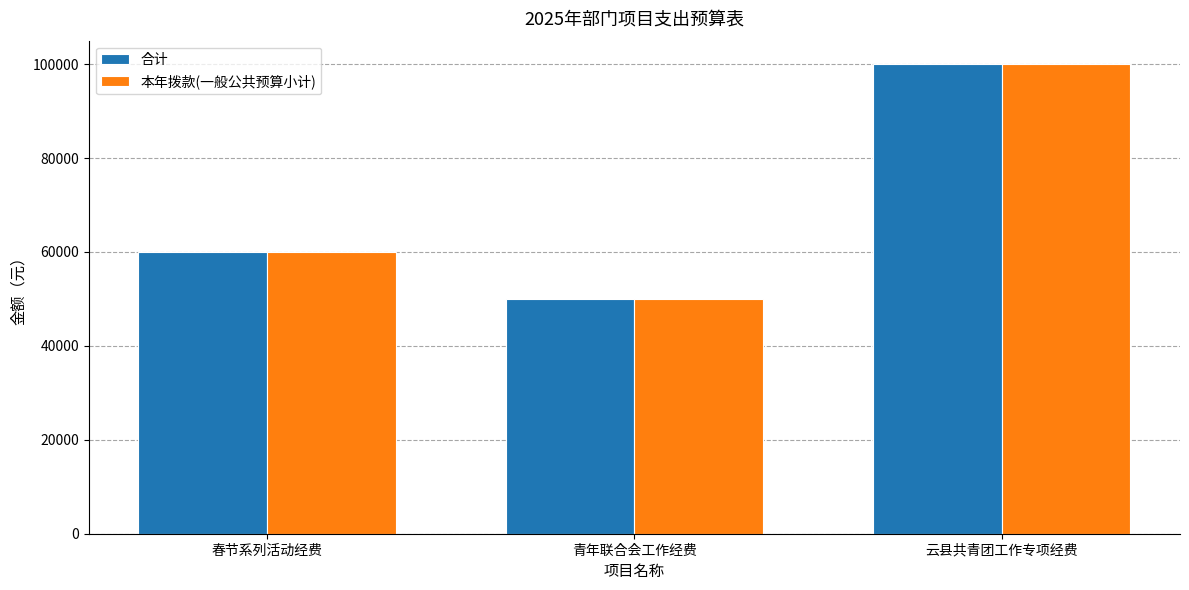

What is the minimum value for 本年拨款(一般公共预算小计)?

50000